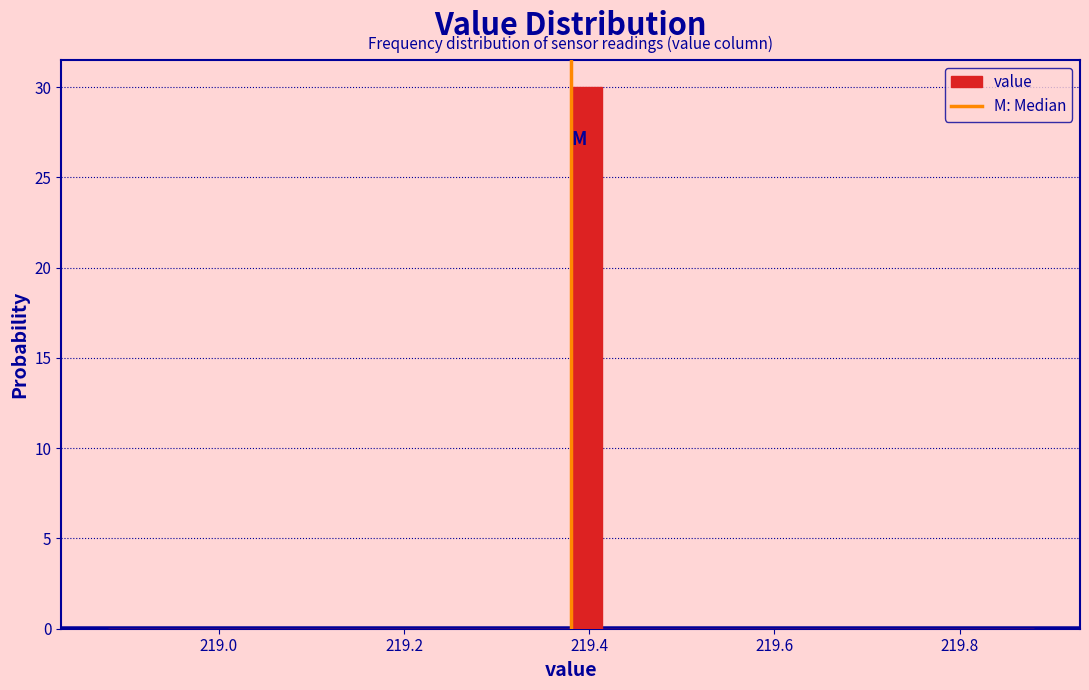

Read against the x-axis, roughly where is the centre of the tallest bar?

219.40